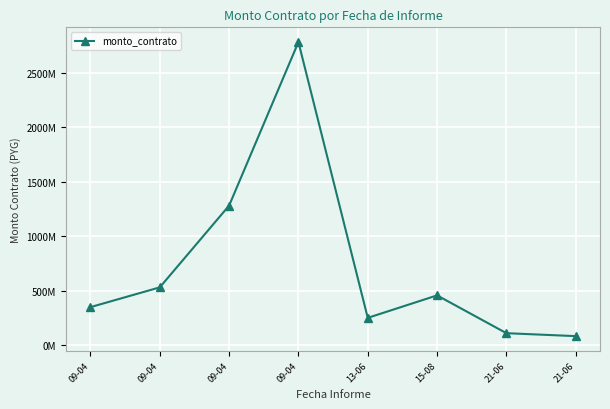

Reading right to left, extract all data points from this chart.

84485800	111441465	458086305	251912500	2780924530	1281170000	531621360	350376000